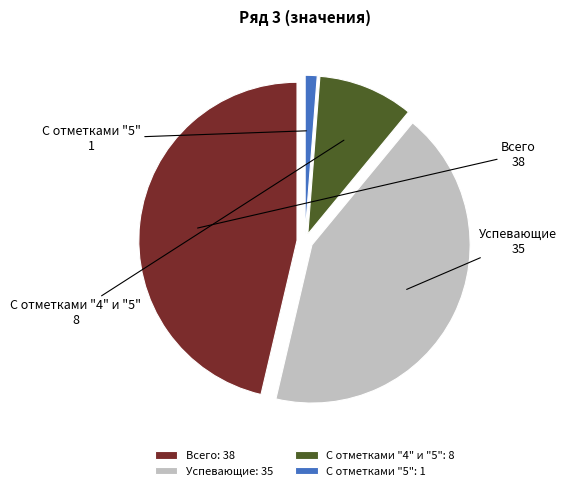

To the nearest percent, what portion does С отметками "5" represent?

1%